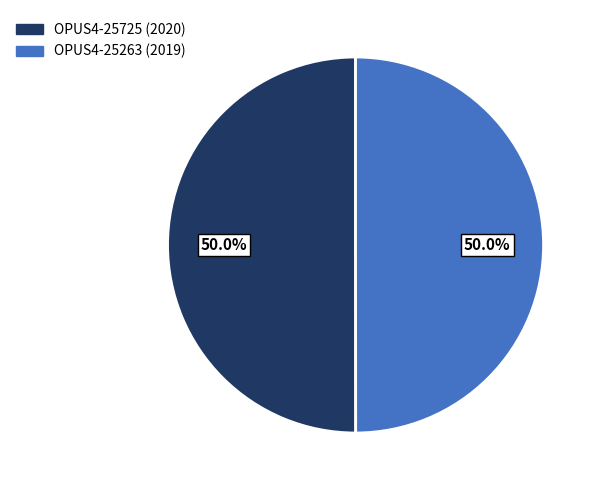

To the nearest percent, what percentage of the pie is OPUS4-25263 (2019)?

50%